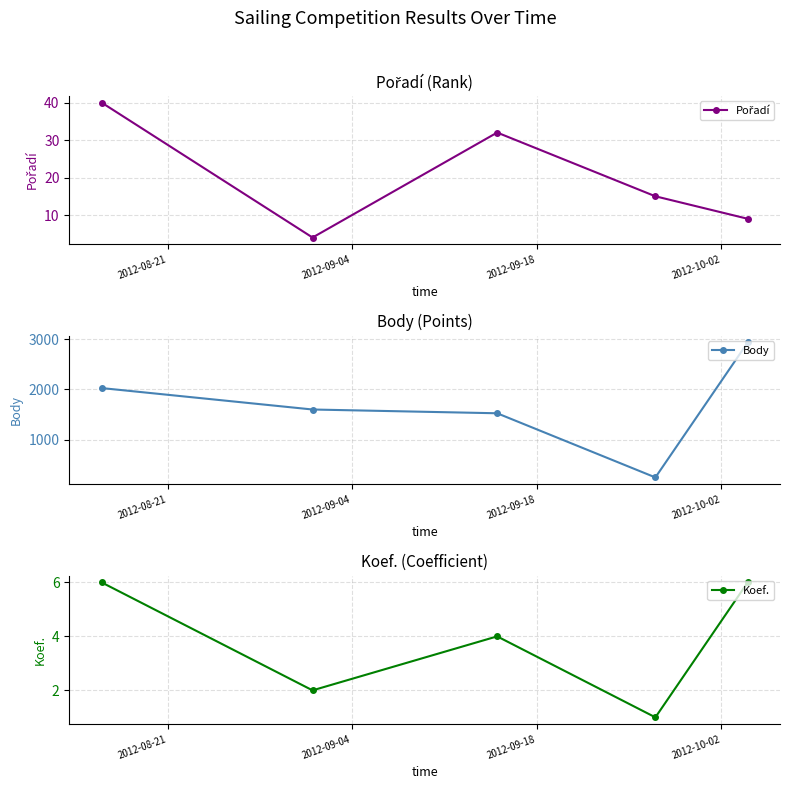

True or false: Body has more than 1 points higher than both neighbors.

False